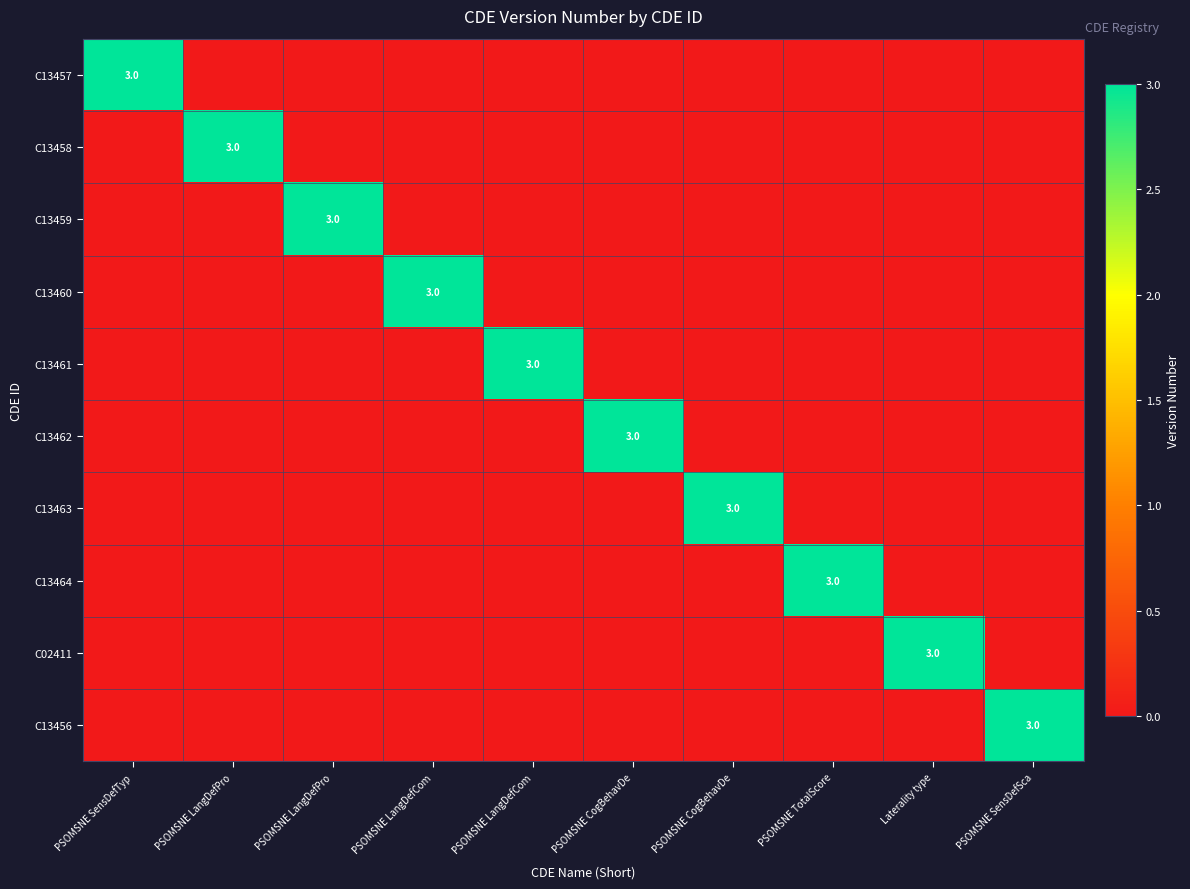

What is the sum of all C13457 values?

3